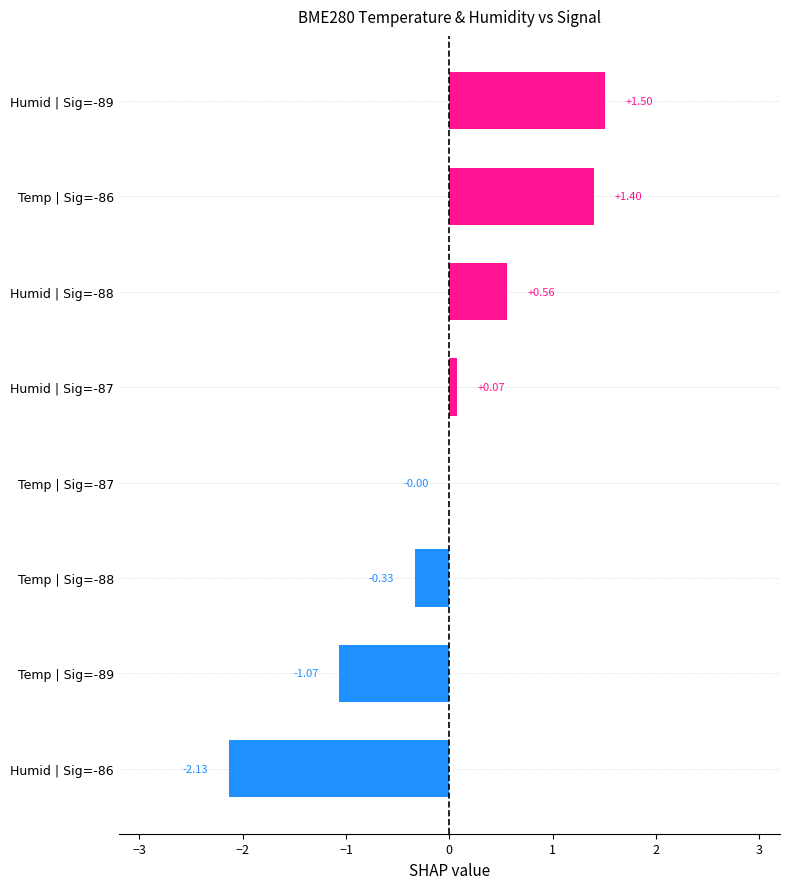

At which category does the chart reach its peak across all series?

Humid | Sig=-89